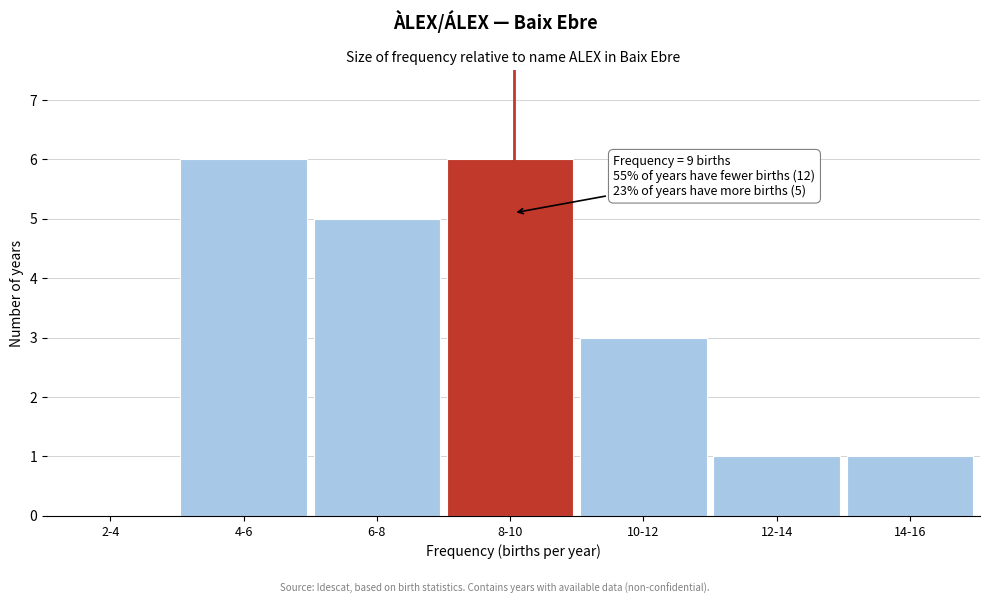

Reading right to left, extract all data points from this chart.

14-16=1	12-14=1	10-12=3	8-10=6	6-8=5	4-6=6	2-4=0